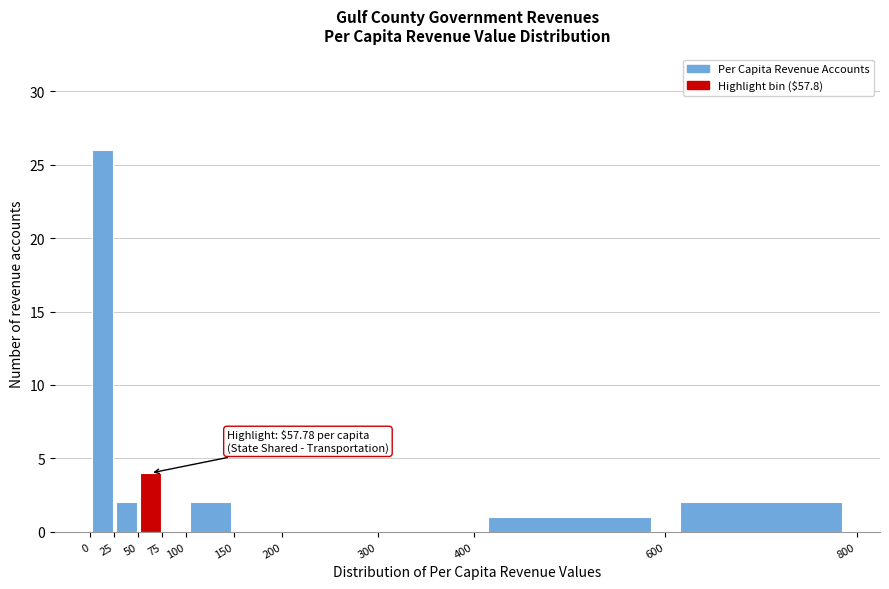

Which range on the x-axis has the tallest bar?

0 to 25